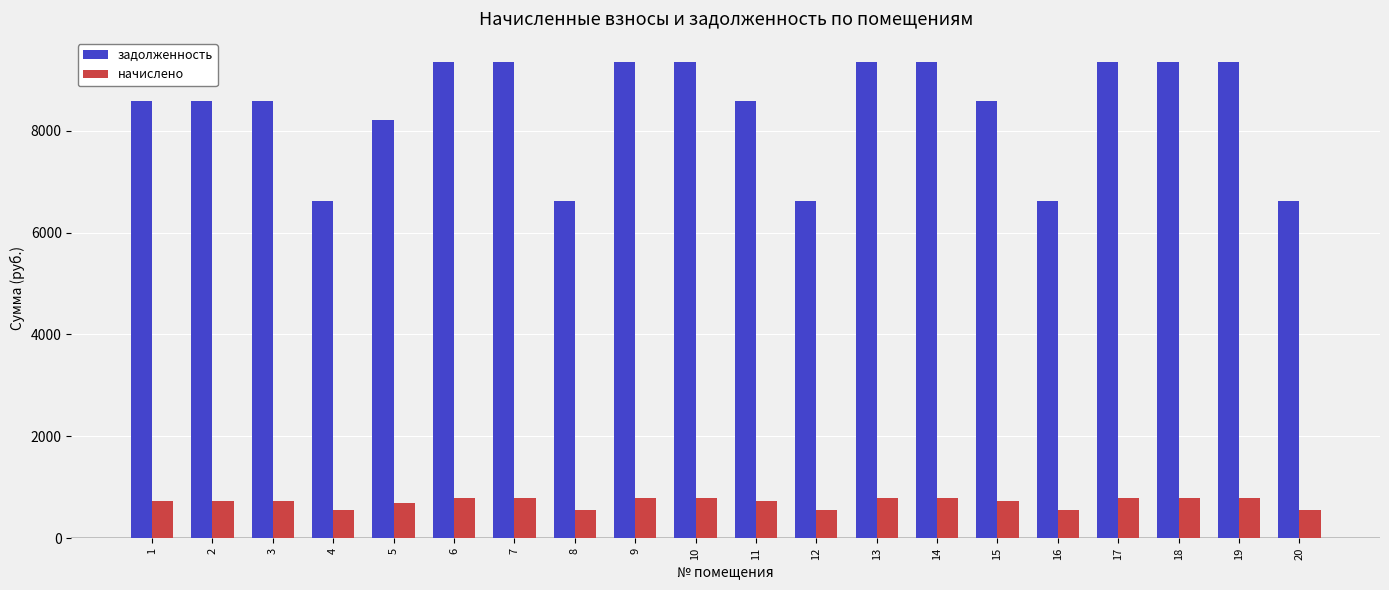

Where does the начислено series first go above 724?

1